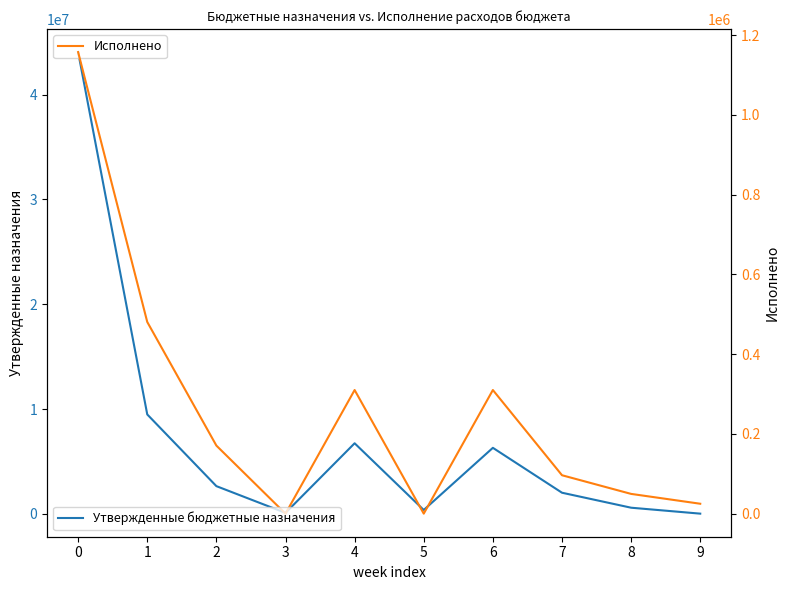

Between 8 and 5, which is larger?

8